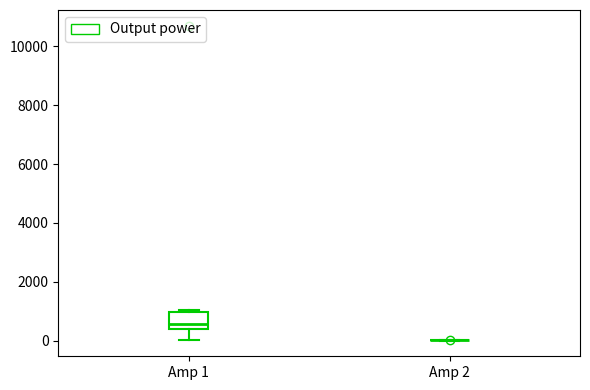

Where is the upper edge of the box for Amp 1 on the y-axis? The values are not printed on the chart, so give them approximately, as read against the axis.

1000